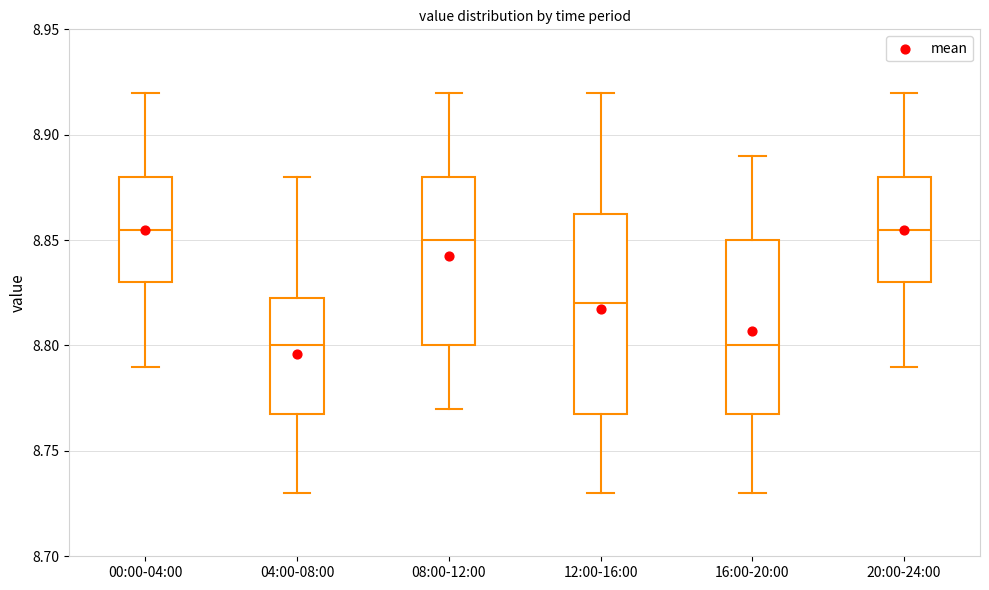

Reading left to right, read every box against the y-axis: the position of its median line, the range the box covers, and the ends of its whiskers. The values are not printed on the chart, so give them approximately, as read against the axis.

00:00-04:00: median 8.855, box 8.830 to 8.880, whiskers 8.790 to 8.920
04:00-08:00: median 8.800, box 8.770 to 8.825, whiskers 8.730 to 8.880
08:00-12:00: median 8.850, box 8.800 to 8.880, whiskers 8.770 to 8.920
12:00-16:00: median 8.820, box 8.770 to 8.865, whiskers 8.730 to 8.920
16:00-20:00: median 8.800, box 8.770 to 8.850, whiskers 8.730 to 8.890
20:00-24:00: median 8.855, box 8.830 to 8.880, whiskers 8.790 to 8.920